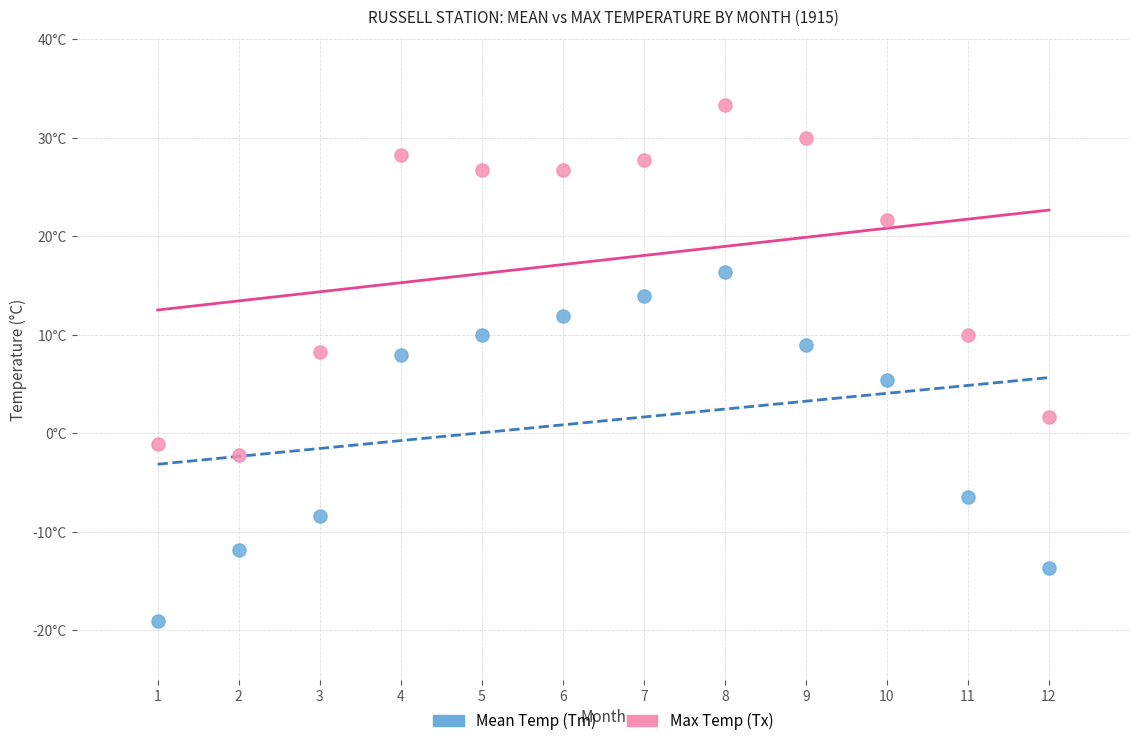

Which series contains the highest Y value?

Max Temp (Tx)